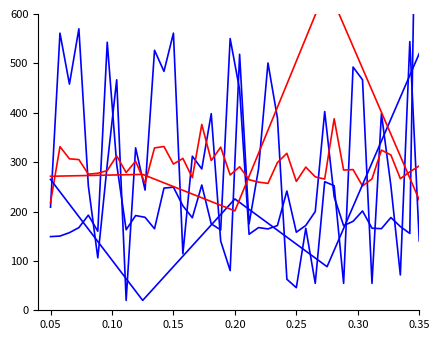

At which category is the sum across all series the highest?

0.35